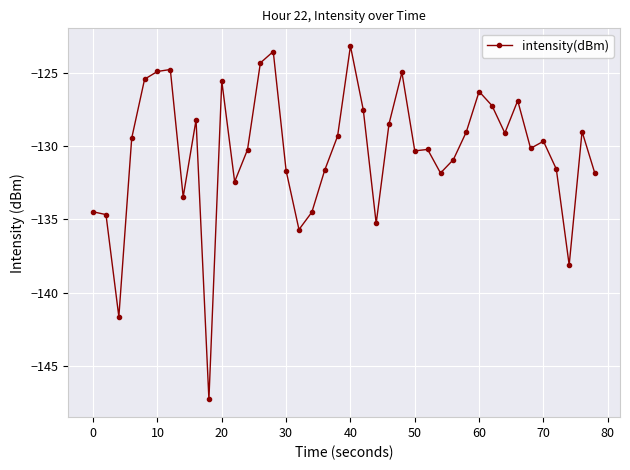

What is the value of the 19th point from the left?

-131.6